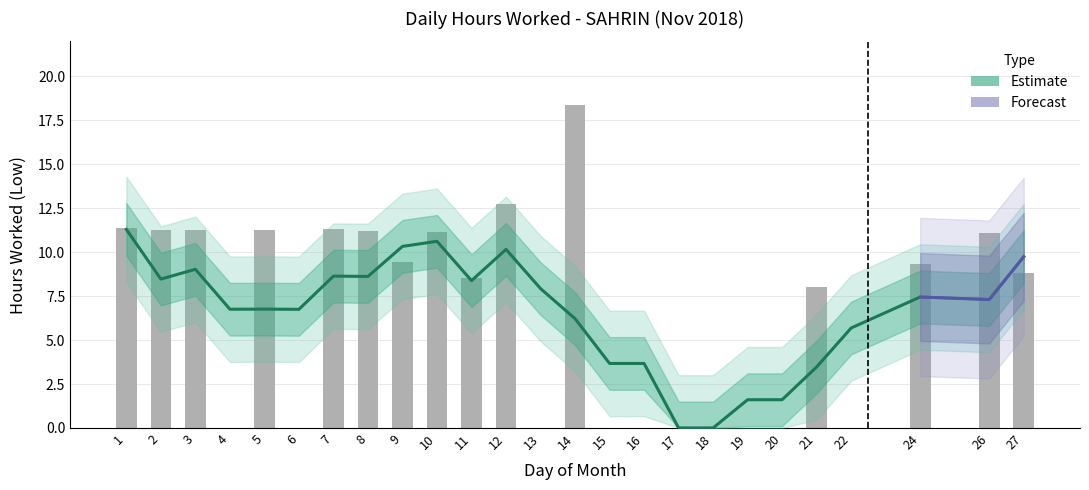

Is it true that the value at 7 is 16.6?

False